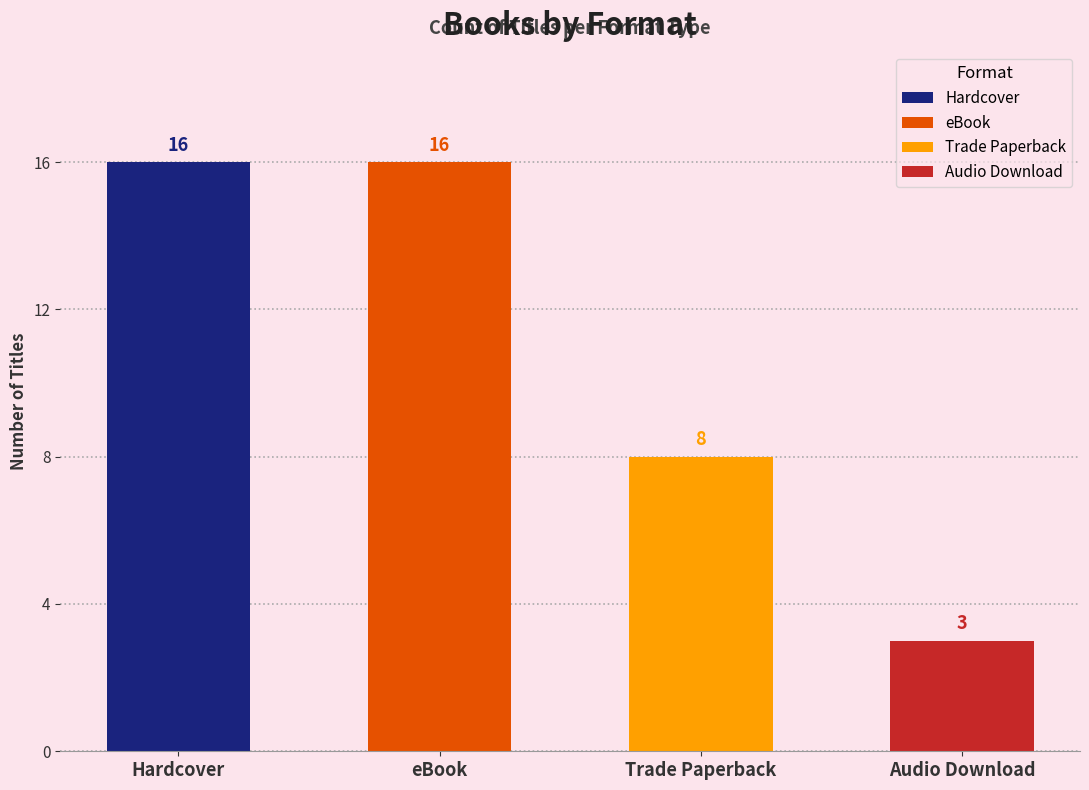

What is the label of the 2nd bar from the left?

eBook